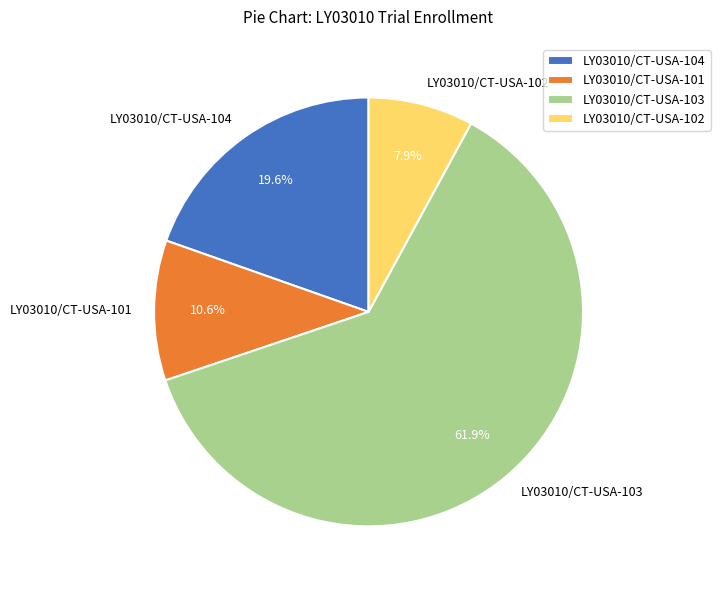

How many slices are in this pie chart?

4